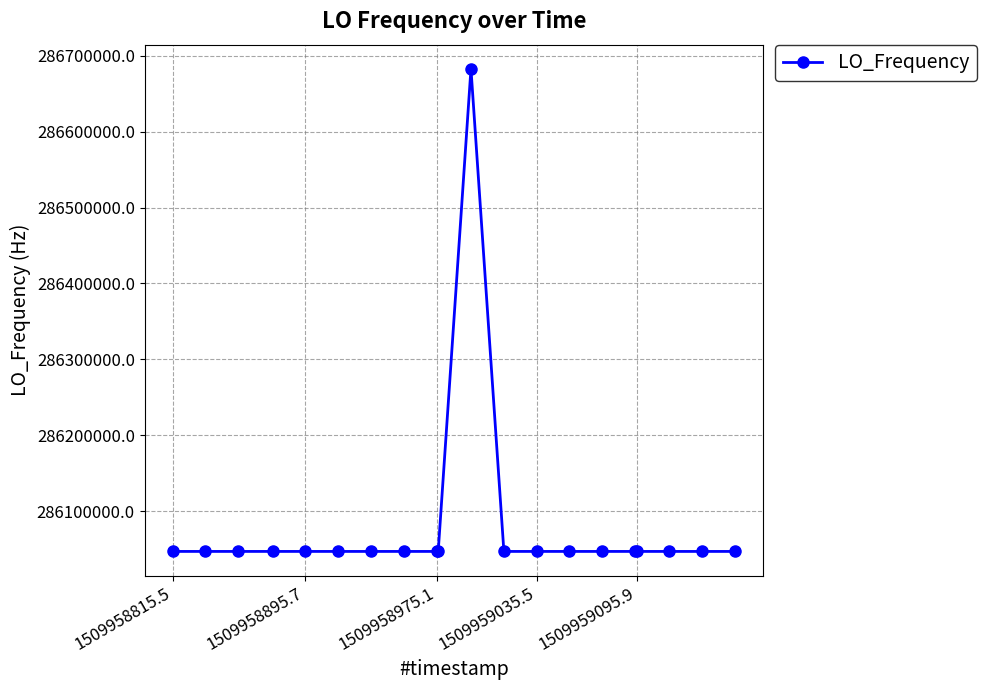

What is the maximum value shown in the chart?

286682705.3